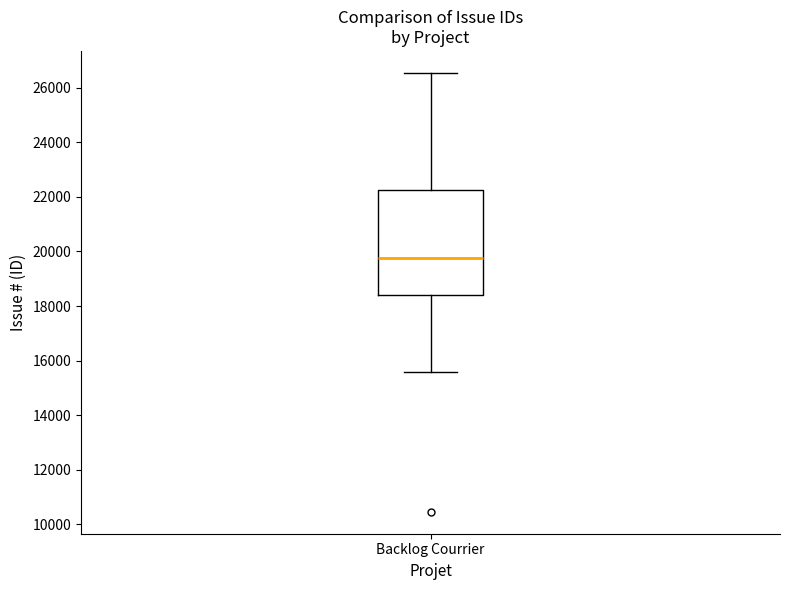

Transcribe this box plot: give where the median line is, the range the box spans, and where the two whiskers end, as read against the y-axis. The values are not printed on the chart, so give them approximately, as read against the axis.

median 19800, box 18400 to 22200, whiskers 15600 to 26600